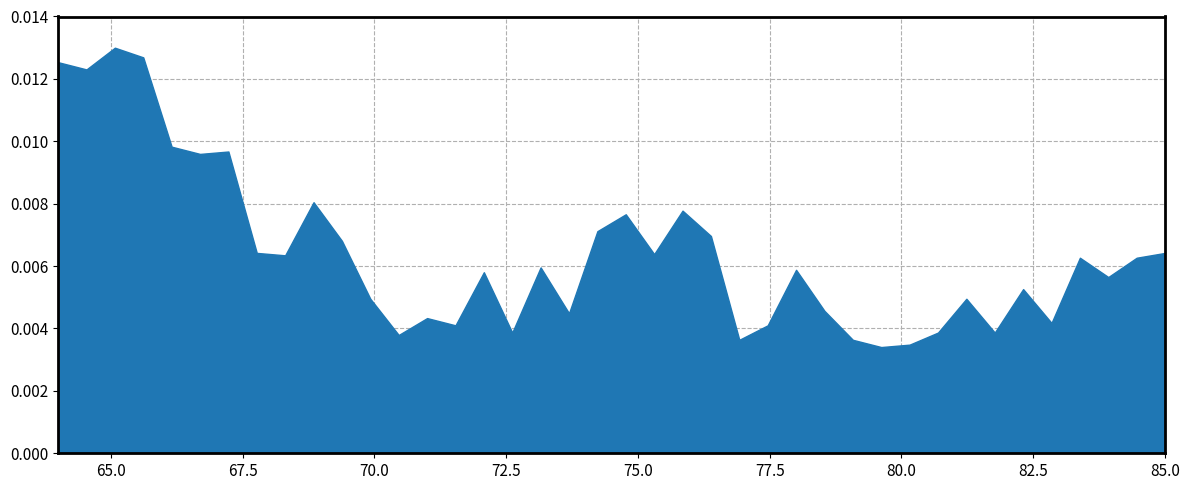

Does the chart have visible grid lines?

Yes